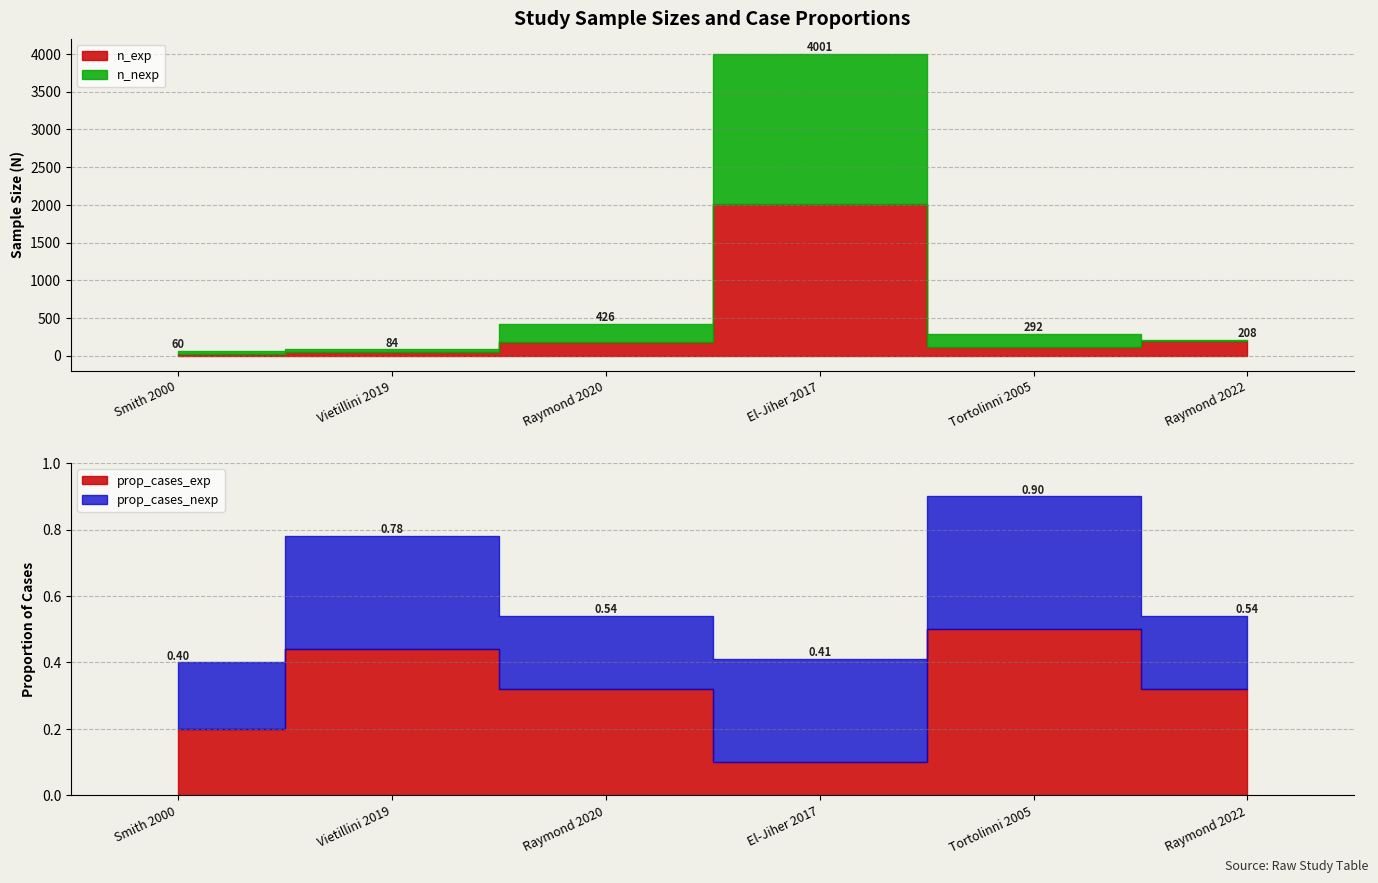

List the series in order of their peak value, highest first.

n_exp, n_nexp, prop_cases_exp, prop_cases_nexp